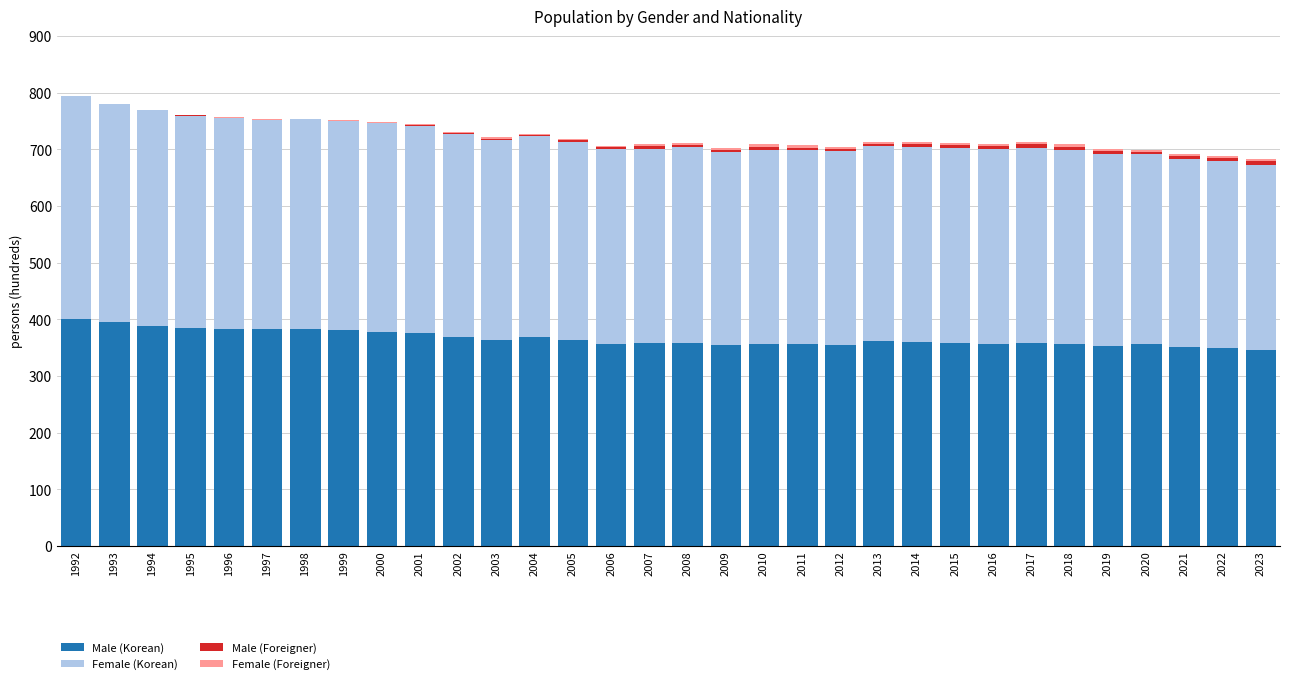

The value of Male (Korean) at 1993 is 394.9. True or false?

True